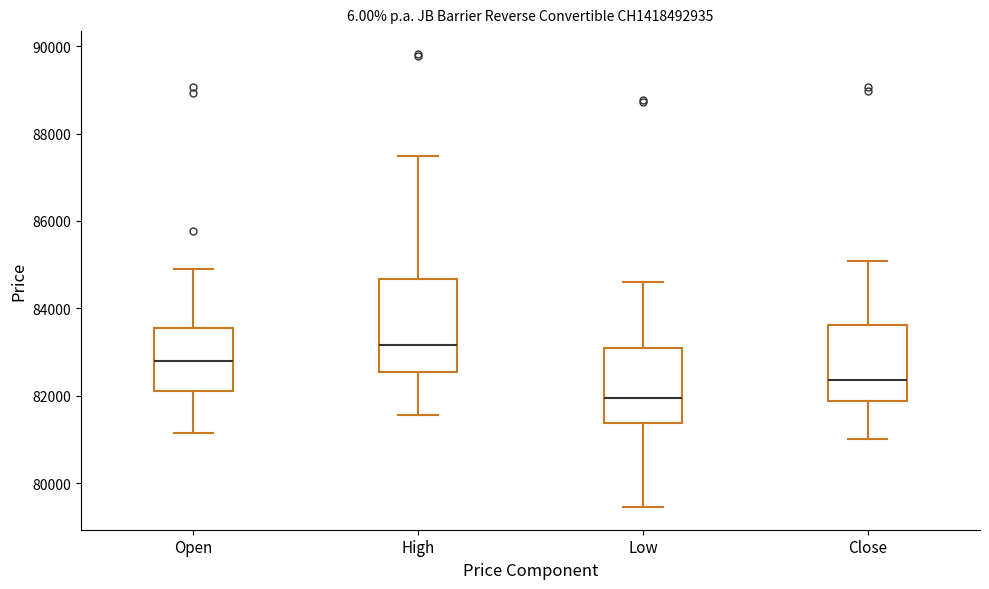

Reading left to right, read every box against the y-axis: the position of its median line, the range the box covers, and the ends of its whiskers. The values are not printed on the chart, so give them approximately, as read against the axis.

Open: median 82800, box 82200 to 83600, whiskers 81200 to 85000
High: median 83200, box 82600 to 84600, whiskers 81600 to 87400
Low: median 82000, box 81400 to 83000, whiskers 79400 to 84600
Close: median 82400, box 81800 to 83600, whiskers 81000 to 85000